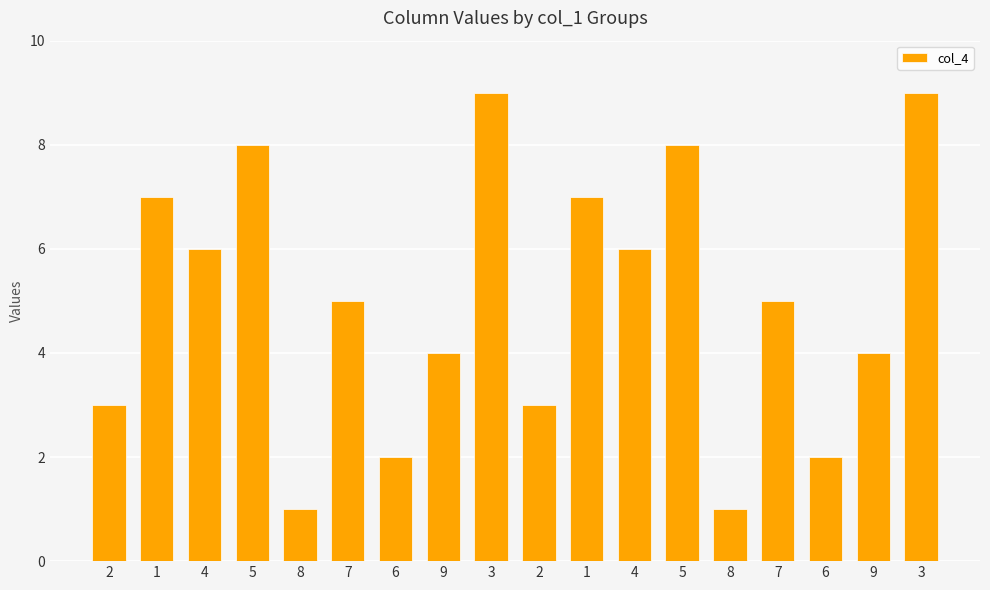

What is the difference between the second highest and second lowest values?

8